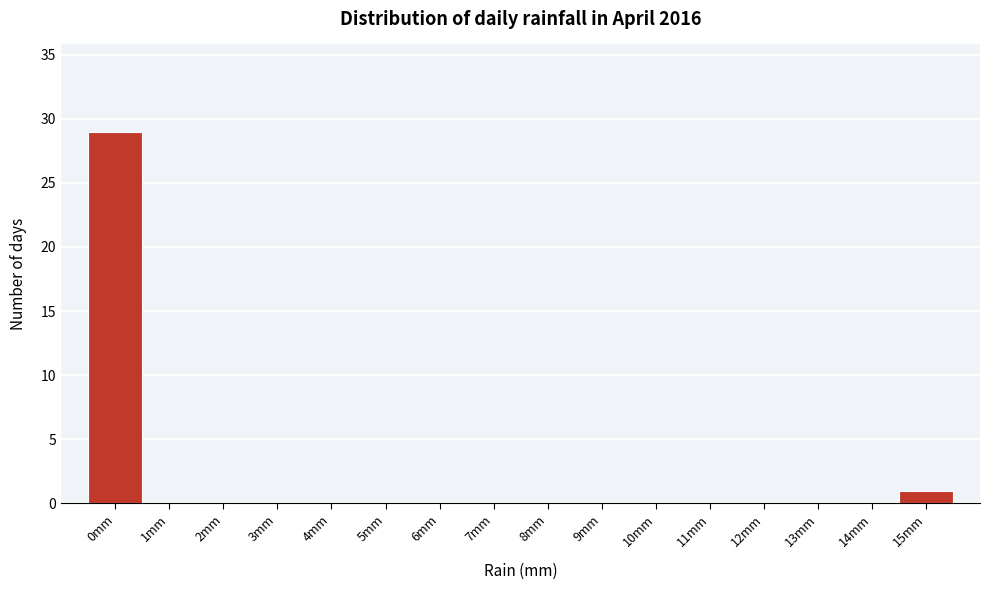

Reading left to right, transcribe this chart: for each bar, give the range it covers on the x-axis and its height. The values are not printed on the chart, so give them approximately, as read against the axis.

-0.5 to 0.5: 29
0.5 to 1.5: 0
1.5 to 2.5: 0
2.5 to 3.5: 0
3.5 to 4.5: 0
4.5 to 5.5: 0
5.5 to 6.5: 0
6.5 to 7.5: 0
7.5 to 8.5: 0
8.5 to 9.5: 0
9.5 to 10.5: 0
10.5 to 11.5: 0
11.5 to 12.5: 0
12.5 to 13.5: 0
13.5 to 14.5: 0
14.5 to 15.5: 1